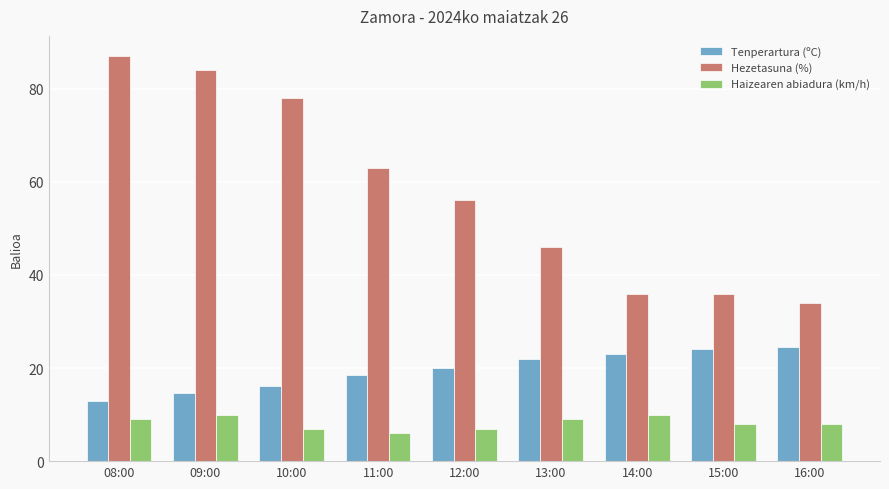

What position from the left is 11:00?

4